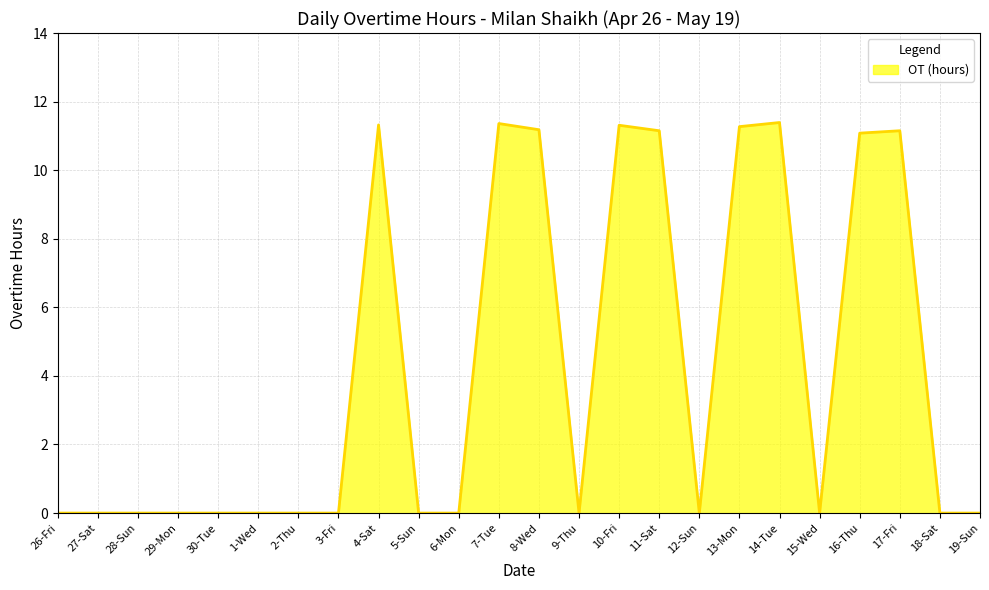

What position from the right is 13-Mon?

7